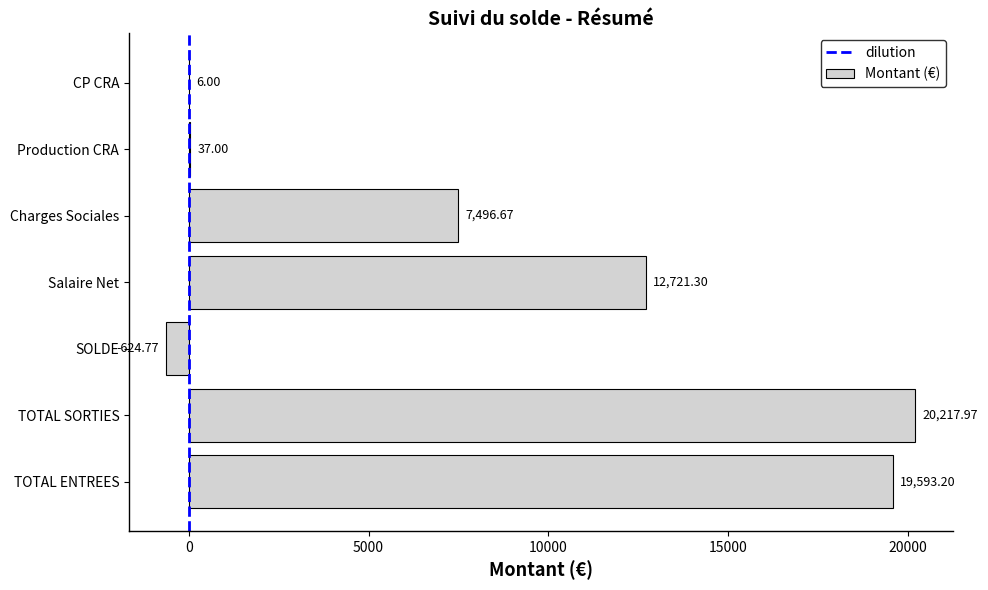

Are the bars horizontal?

Yes